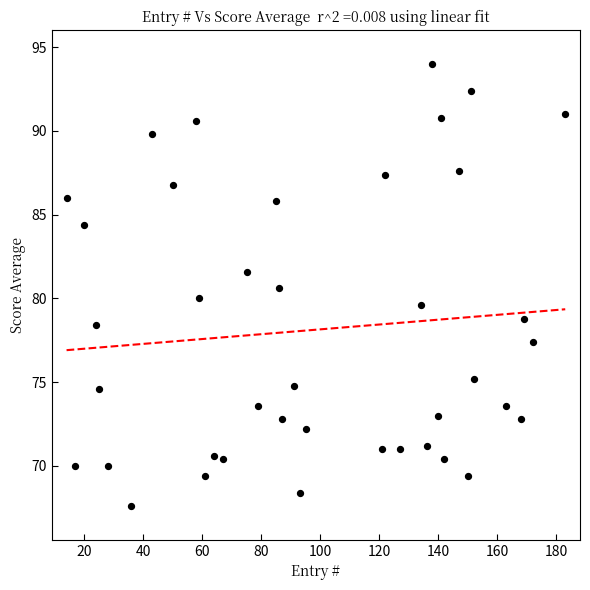

What is the range of Y values (max minus min)?

26.4